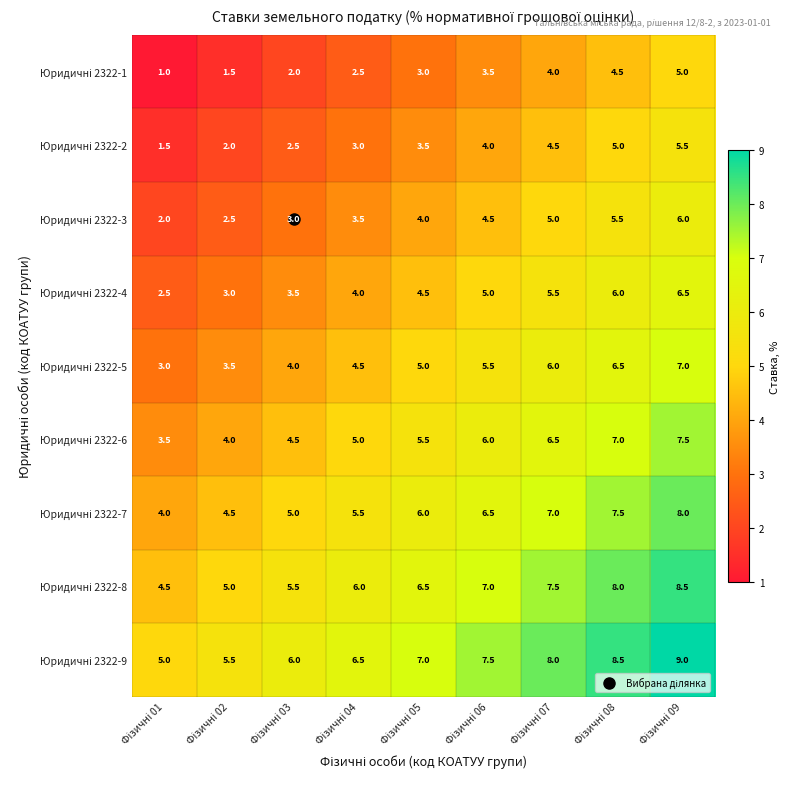

What is the minimum value shown in the chart?

1.0